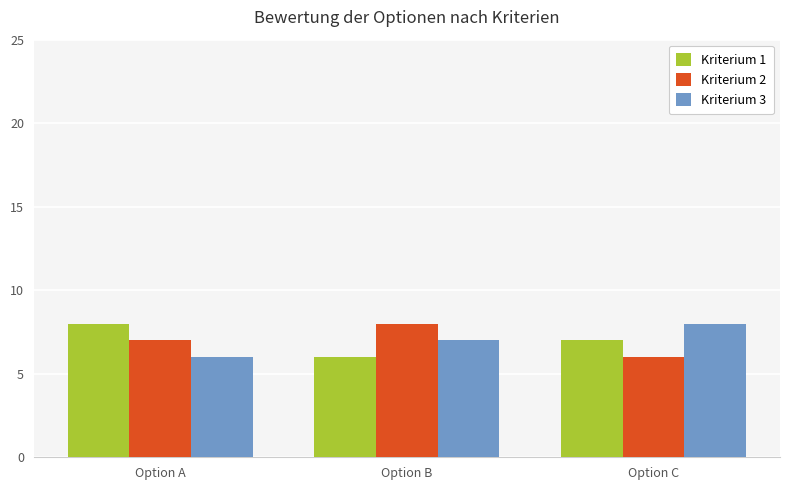

Which category has the lowest value in the Kriterium 1 series?

Option B